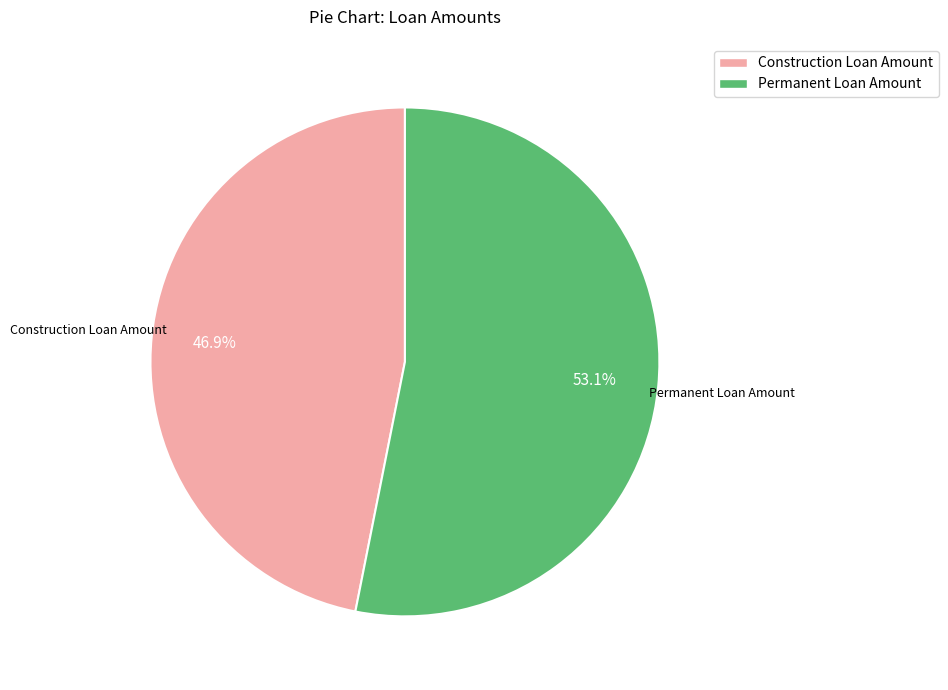

What percentage is the Permanent Loan Amount slice, to the nearest percent?

53%